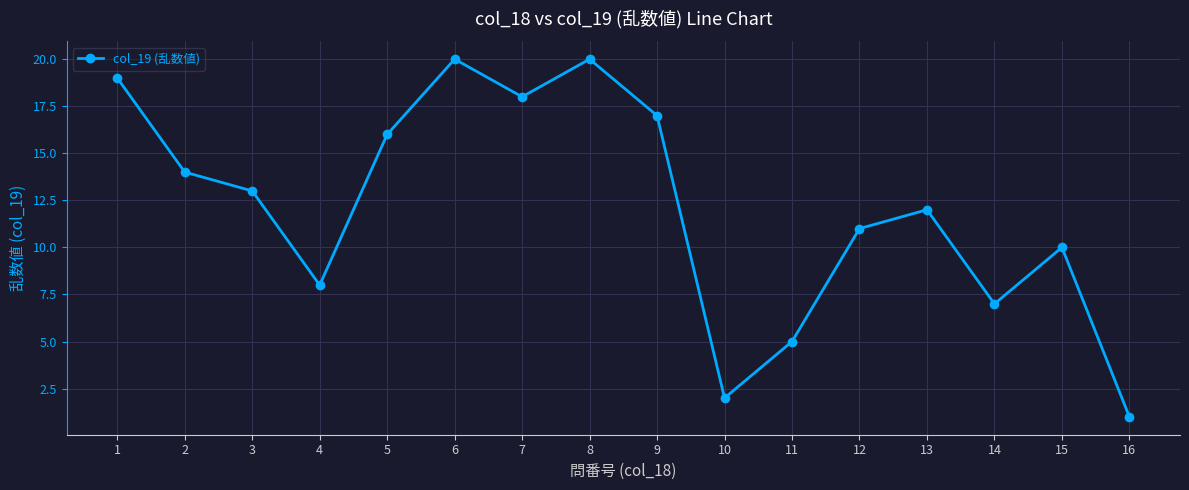

What is the change in value from 4 to 12?

+3